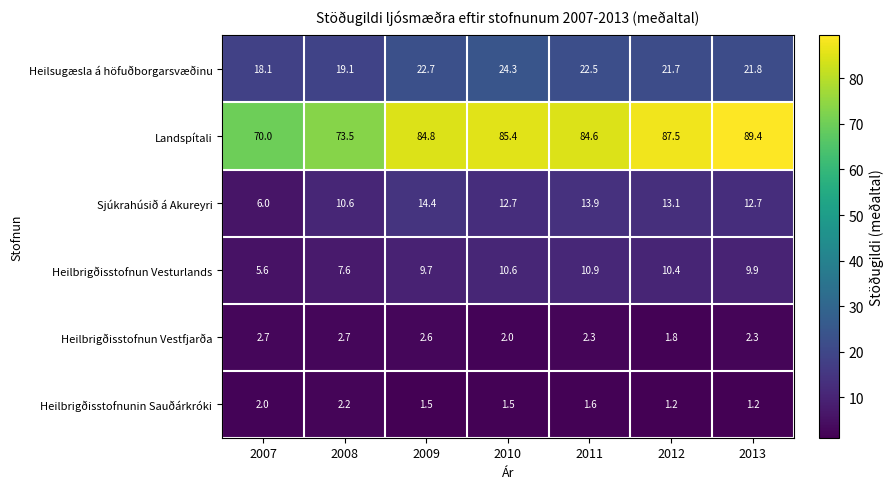

What is the difference between the Heilsugæsla á höfuðborgarsvæðinu values at 2013 and 2011?

0.7